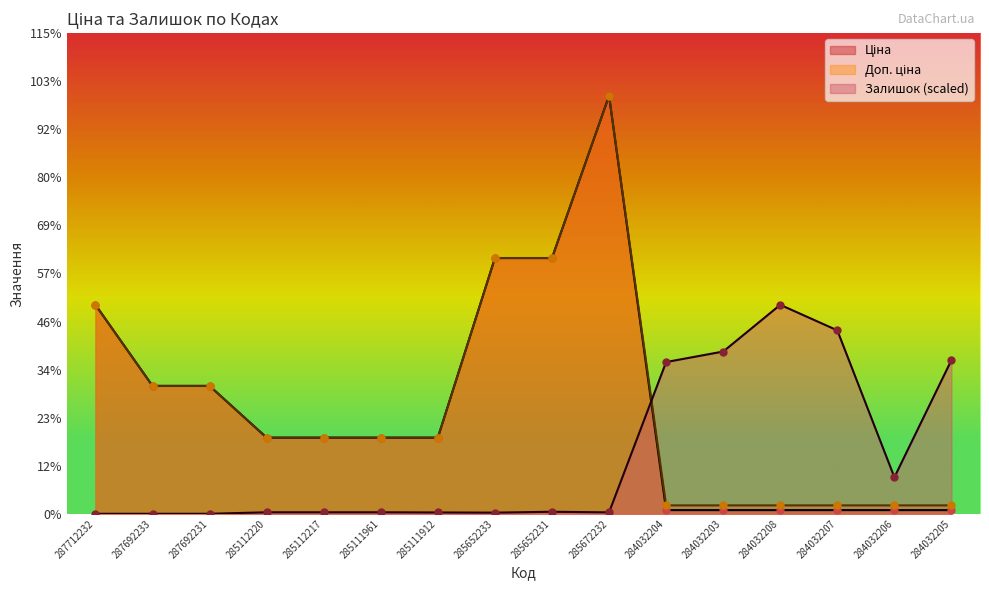

Which series reaches the maximum Y coordinate?

Ціна